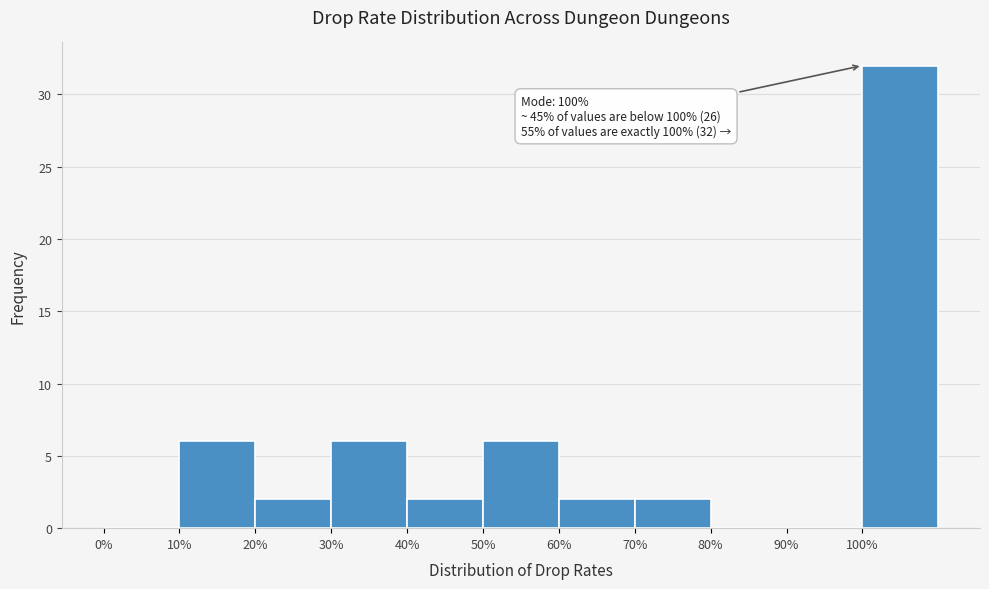

Over which range of the x-axis is the bar tallest?

100 to 110